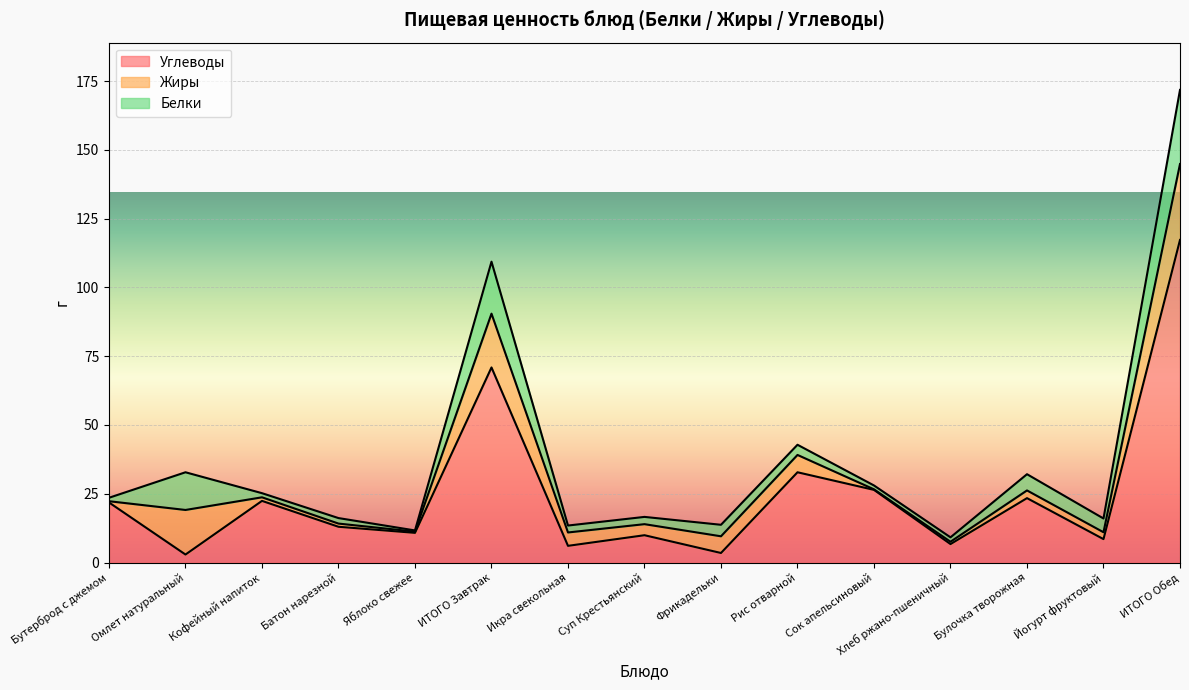

Is the value of Белки at Бутерброд с джемом greater than the value of Углеводы at Булочка творожная?

No